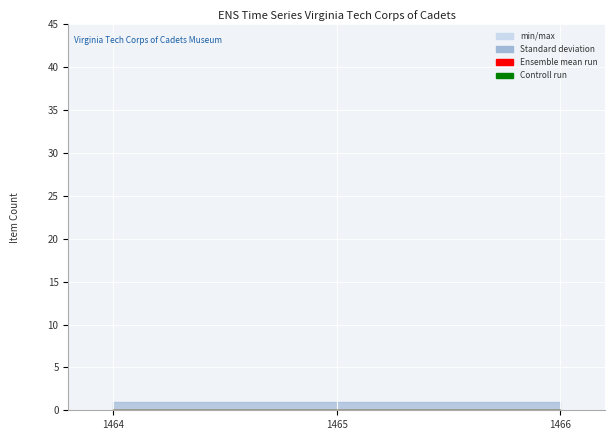

The Standard deviation_upper series shows 1 at 1466. True or false?

True